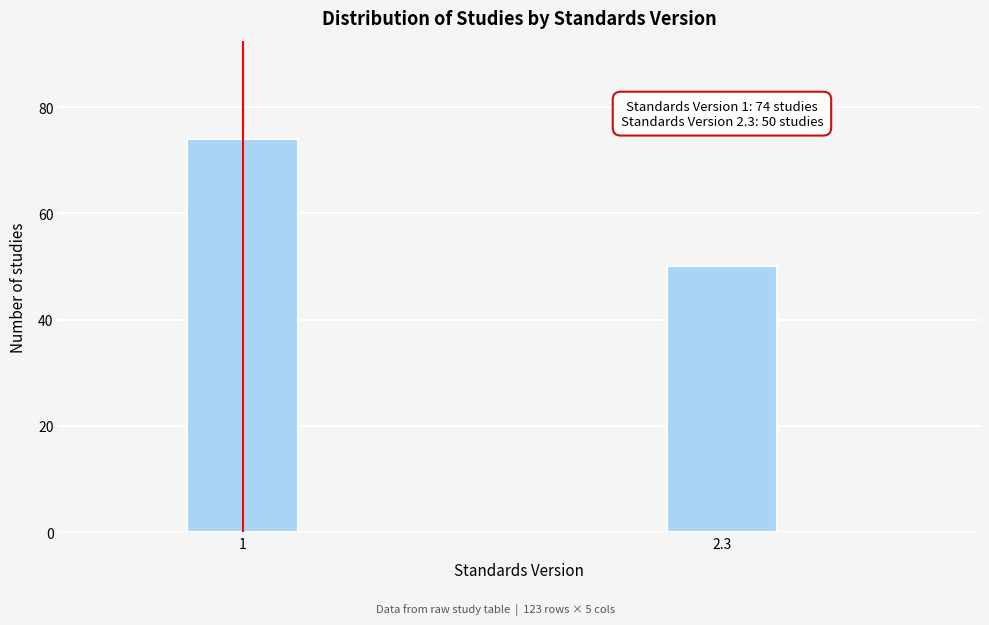

Reading left to right, extract all data points from this chart.

74	50